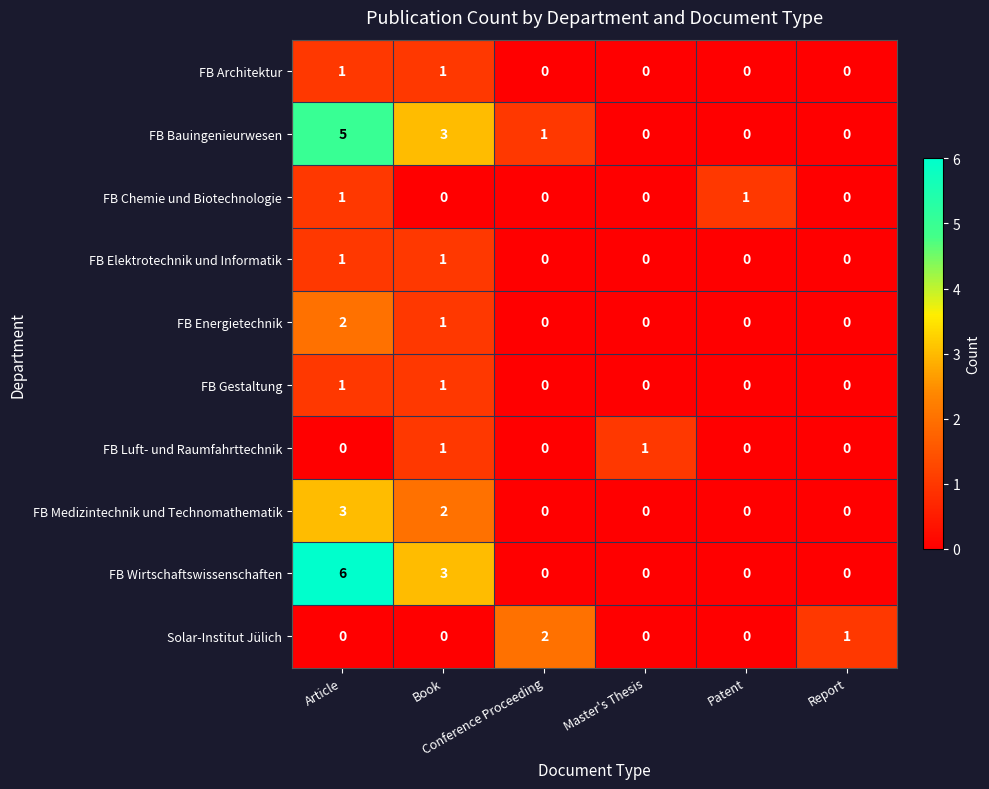

Which series has the widest spread of values?

FB Wirtschaftswissenschaften